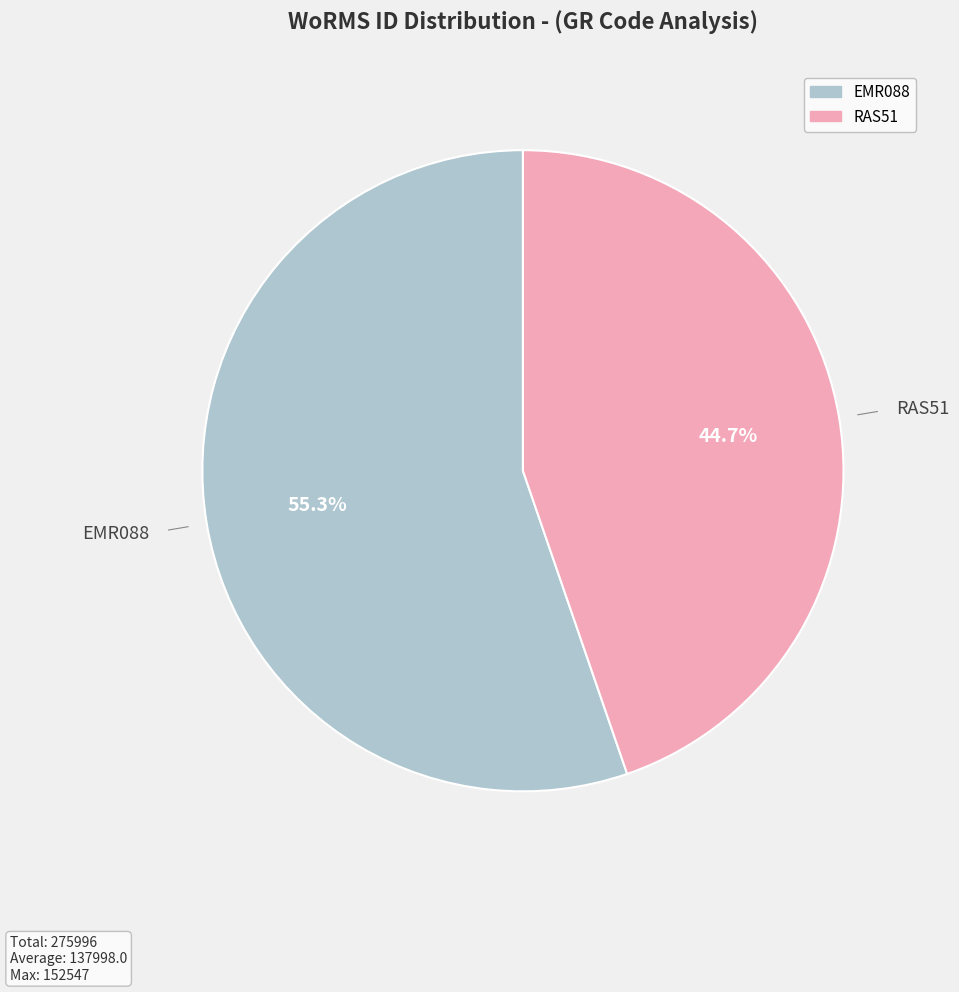

What is the smallest slice in the pie chart?

RAS51